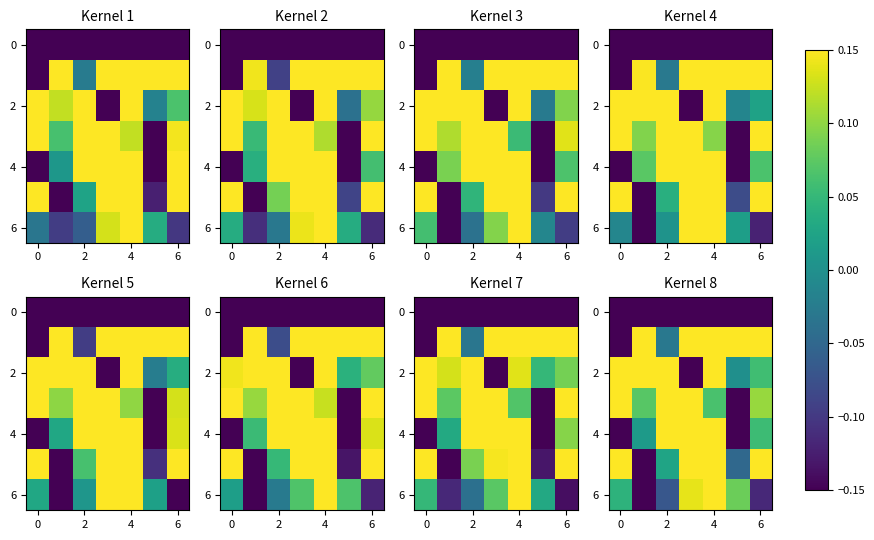

How many categories are shown in the chart?

7